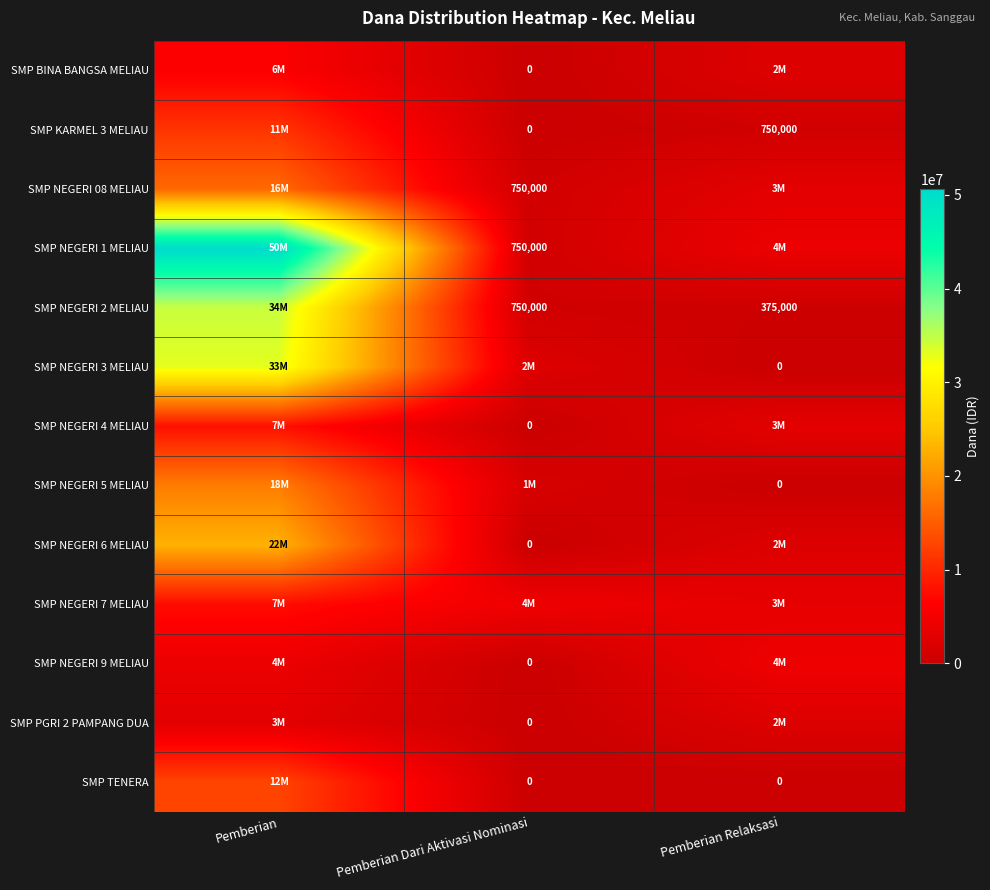

What is the difference between the SMP KARMEL 3 MELIAU values at Pemberian Dari Aktivasi Nominasi and Pemberian Relaksasi?

750000